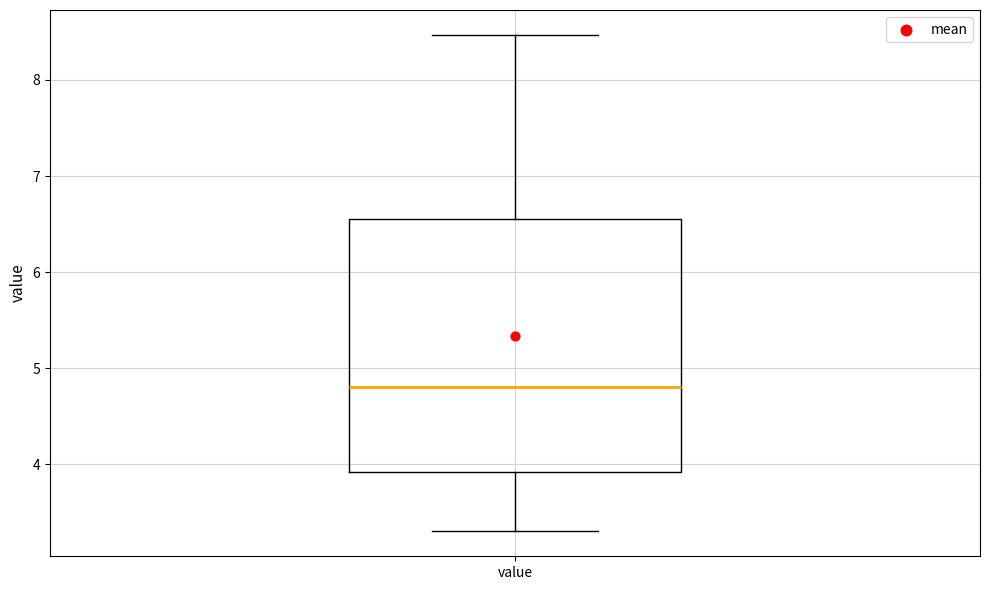

Transcribe this box plot: give where the median line is, the range the box spans, and where the two whiskers end, as read against the y-axis. The values are not printed on the chart, so give them approximately, as read against the axis.

median 4.8, box 3.9 to 6.6, whiskers 3.3 to 8.5